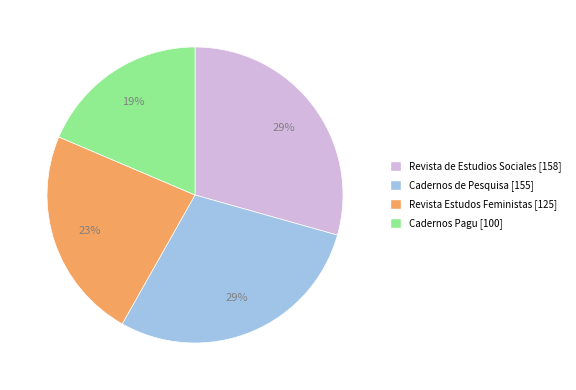

True or false: Cadernos Pagu [100] accounts for 12% of the total.

False